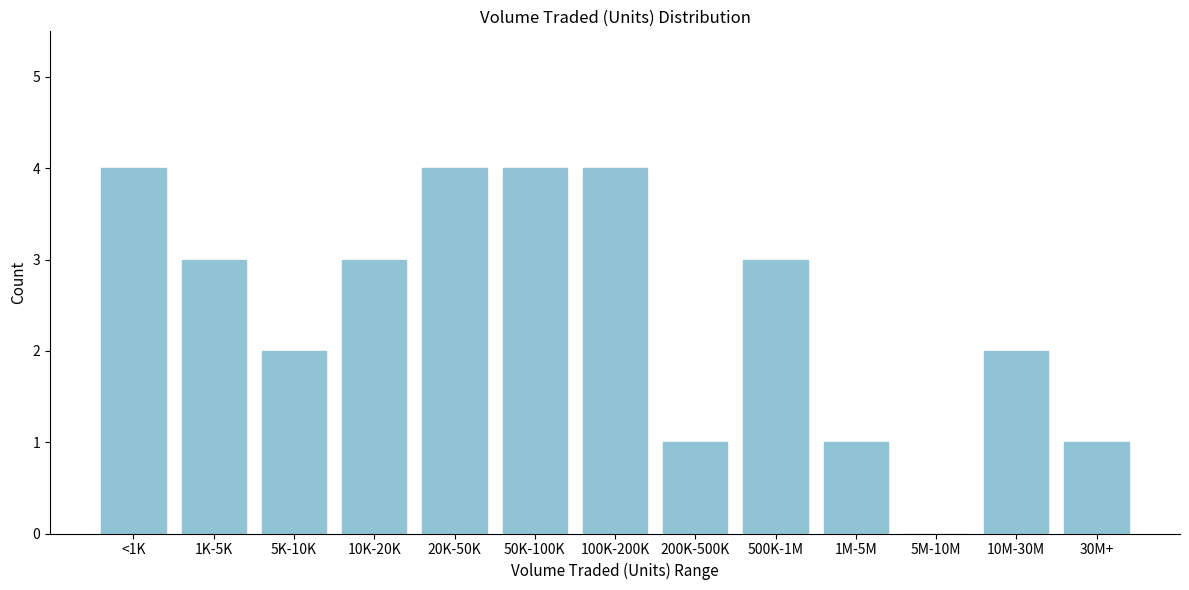

Reading left to right, extract all data points from this chart.

<1K=4	1K-5K=3	5K-10K=2	10K-20K=3	20K-50K=4	50K-100K=4	100K-200K=4	200K-500K=1	500K-1M=3	1M-5M=1	5M-10M=0	10M-30M=2	30M+=1